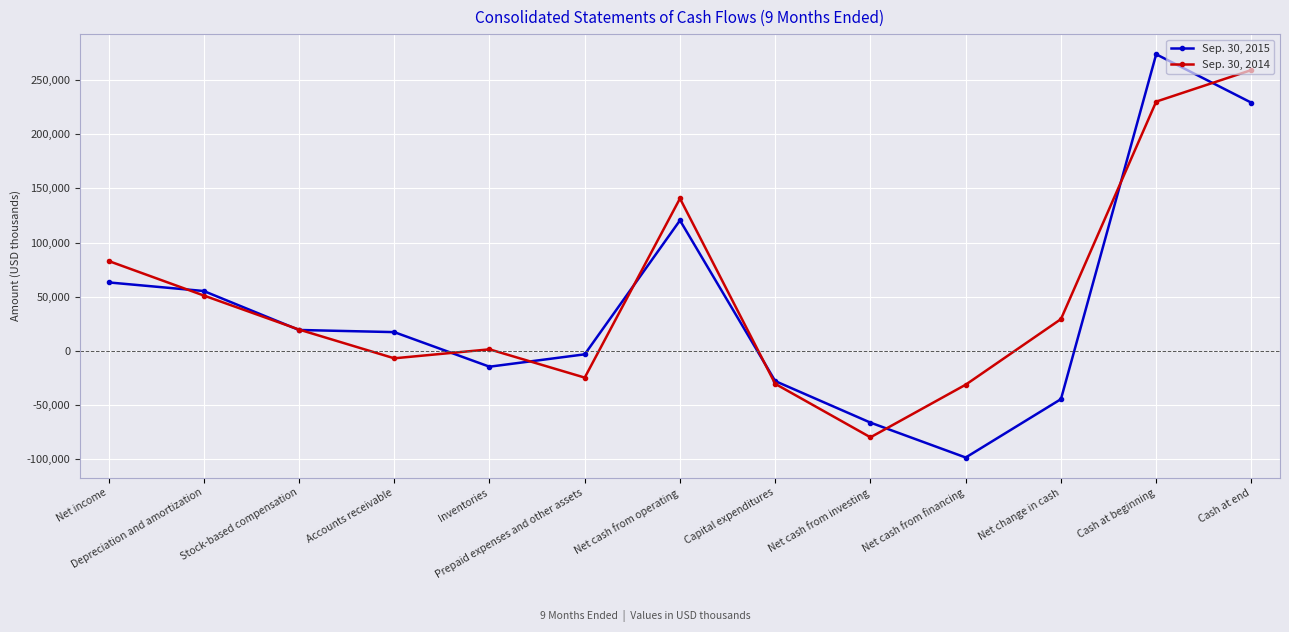

What is the label of the 10th point from the right?

Accounts receivable